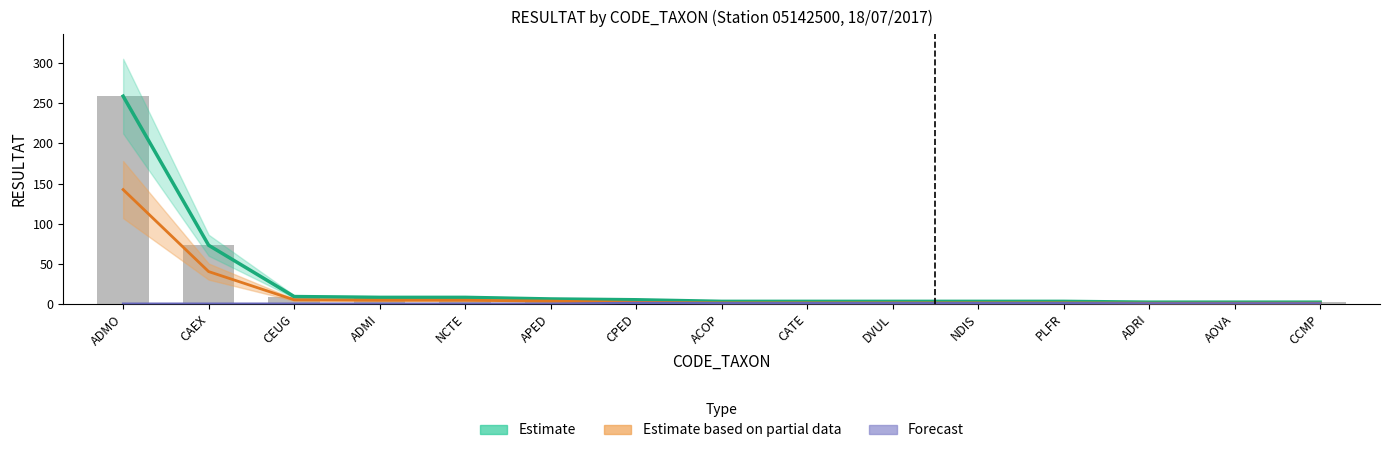

What is the difference between the maximum and minimum values in the Estimate series?

257.0